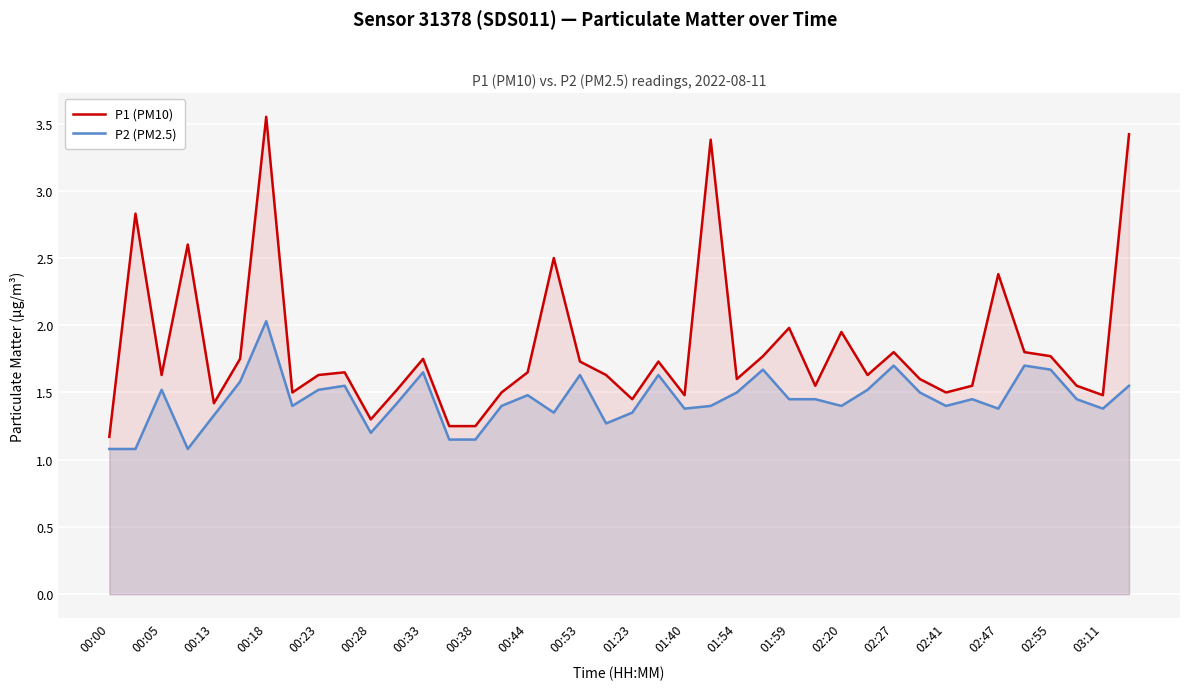

What is the difference between the highest and lowest values at 00:18?

1.5